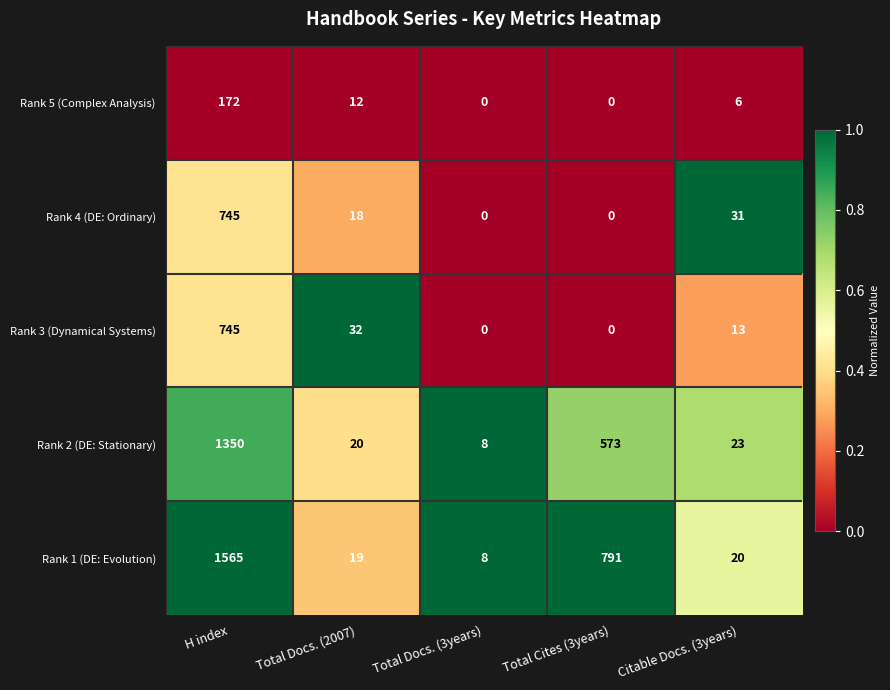

What is the difference between the maximum and minimum values in the Rank 4 (DE: Ordinary) series?

745